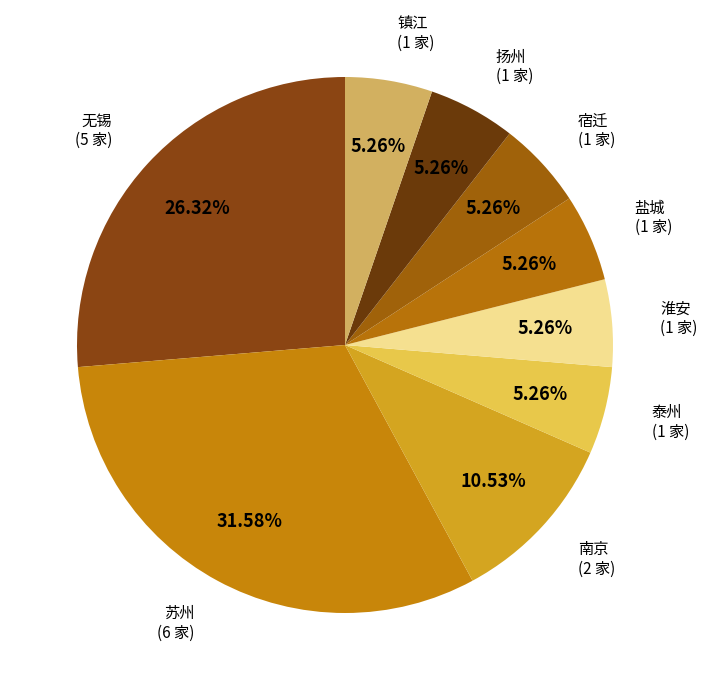

The 镇江 slice represents 5% of the pie. True or false?

True